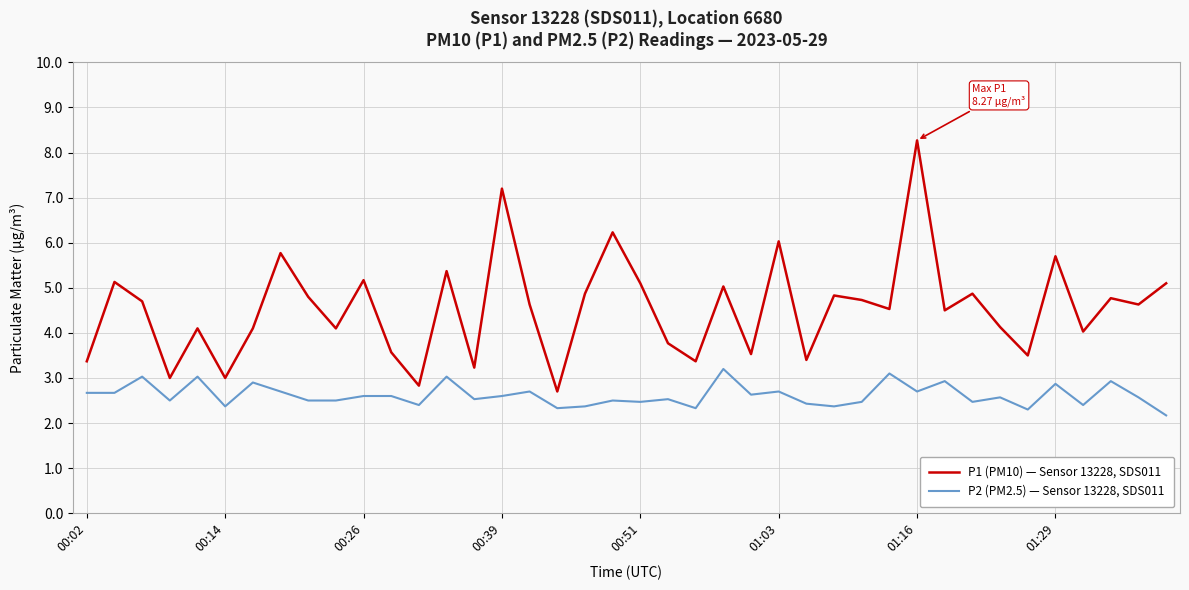

What is the maximum value shown in the chart?

8.3